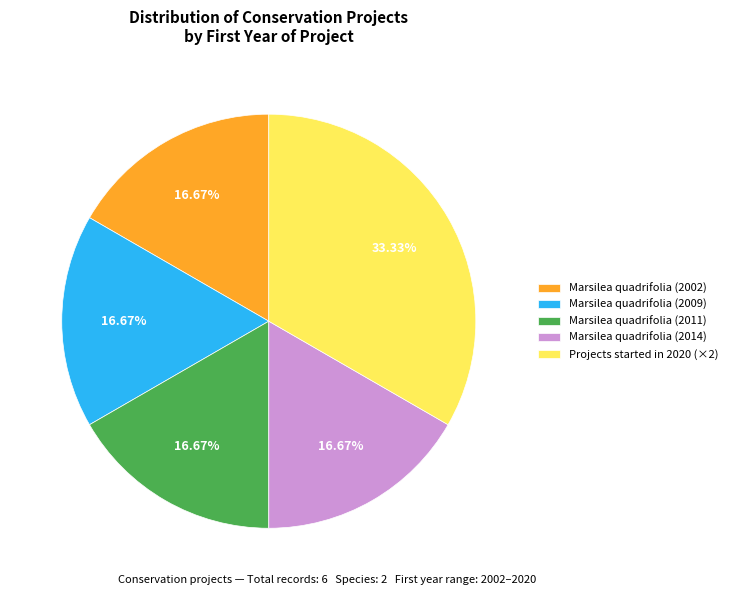

Is the sum of Marsilea quadrifolia (2014) and Marsilea quadrifolia (2011) greater than half?

No